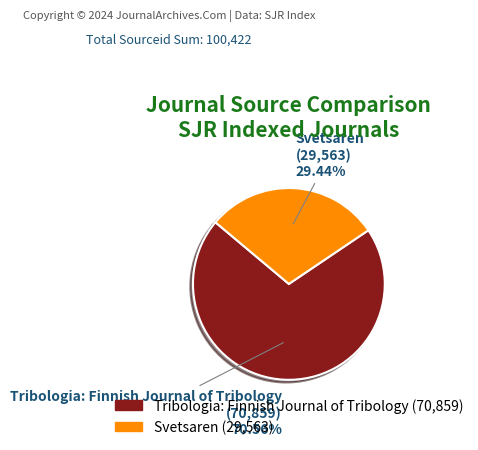

What is the largest slice in the pie chart?

Tribologia: Finnish Journal of Tribology